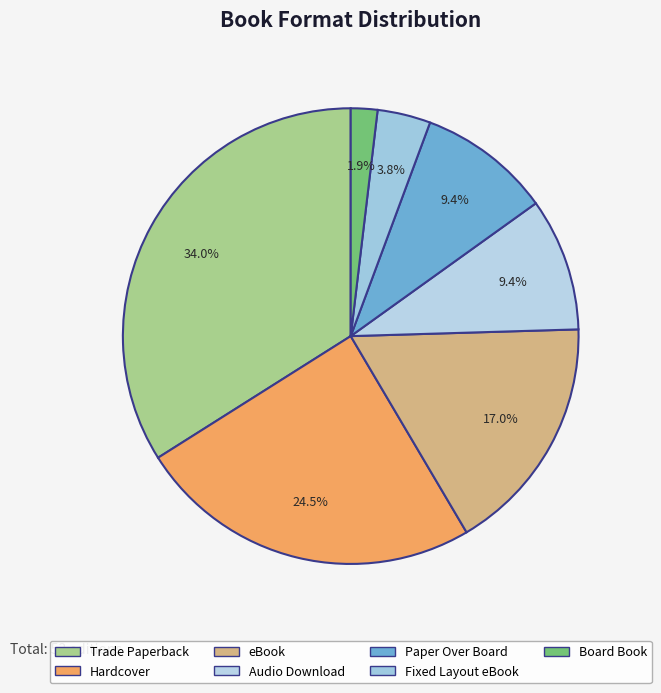

Which slice is the smallest?

Board Book